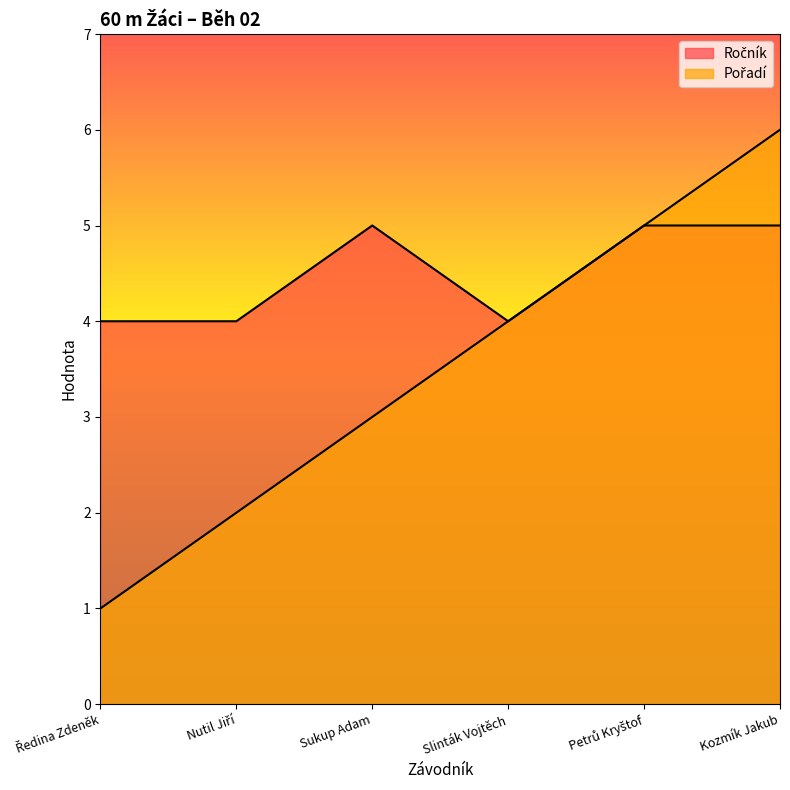

Is the value of Ročník at Petrů Kryštof greater than the value of Pořadí at Nutil Jiří?

Yes